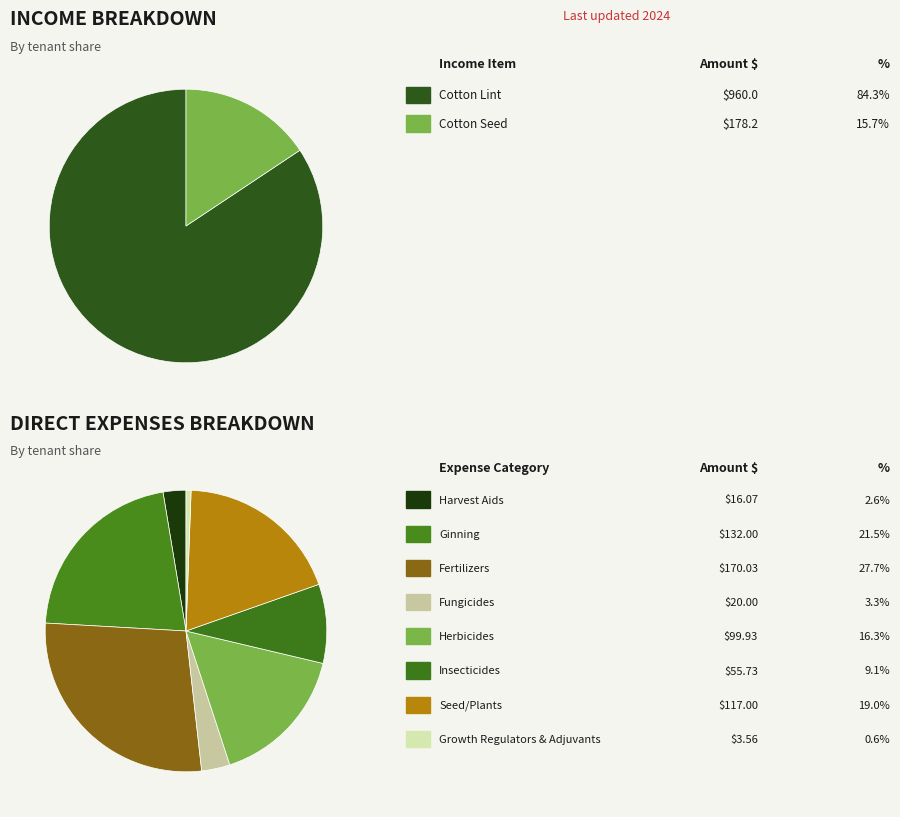

What is the smallest slice in the pie chart?

Adjuvants